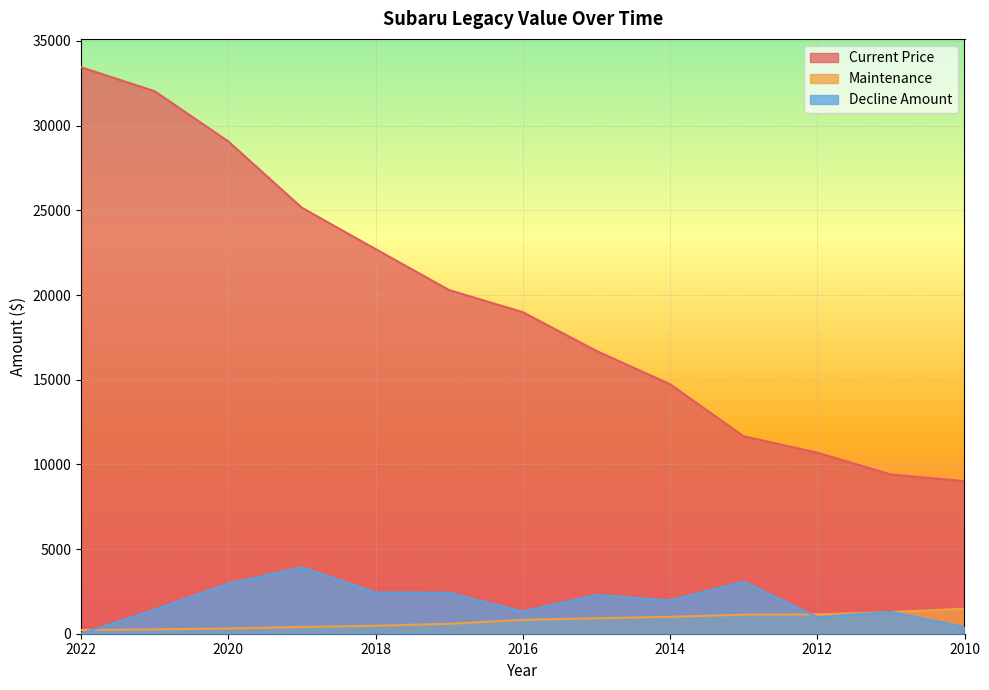

How many data points in Decline Amount are above 1964?

6